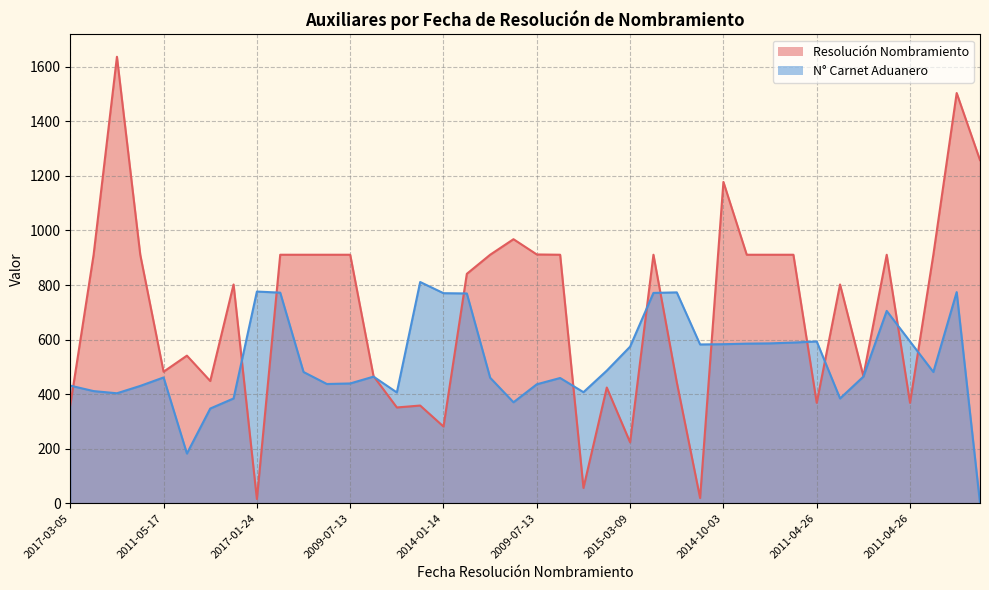

Which series has the largest total across all categories?

Resolución Nombramiento